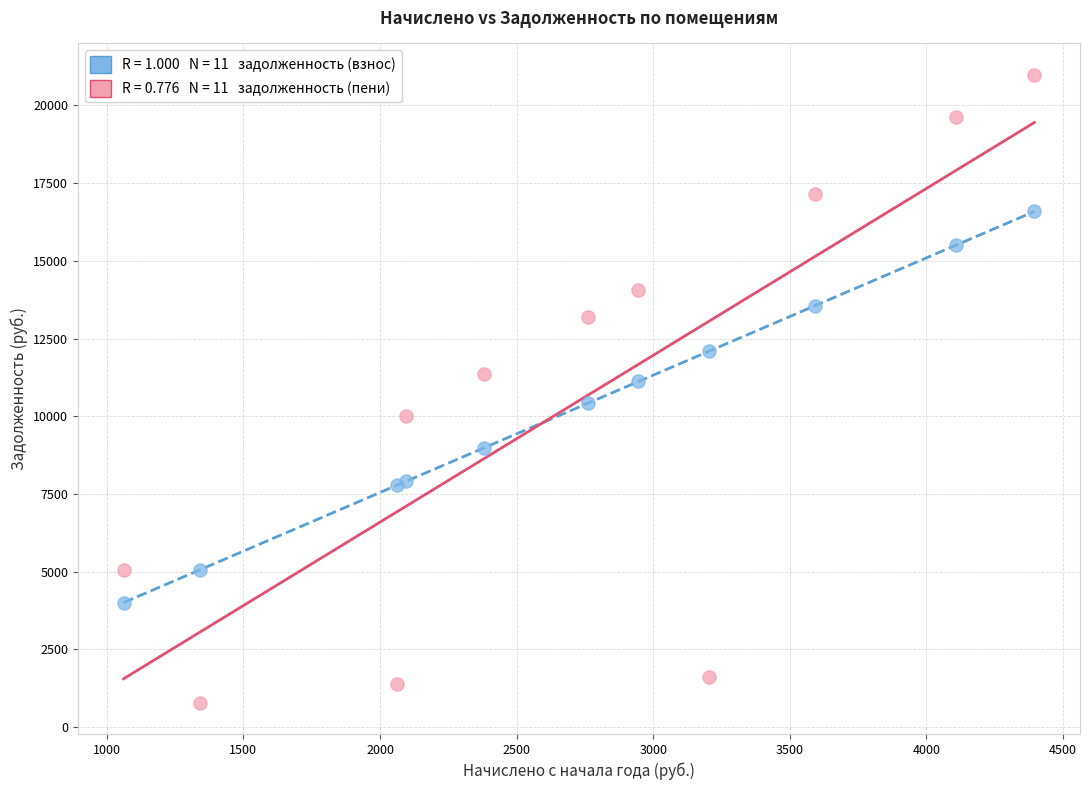

Across all series, what Y value is closest to 10886?

11119.4